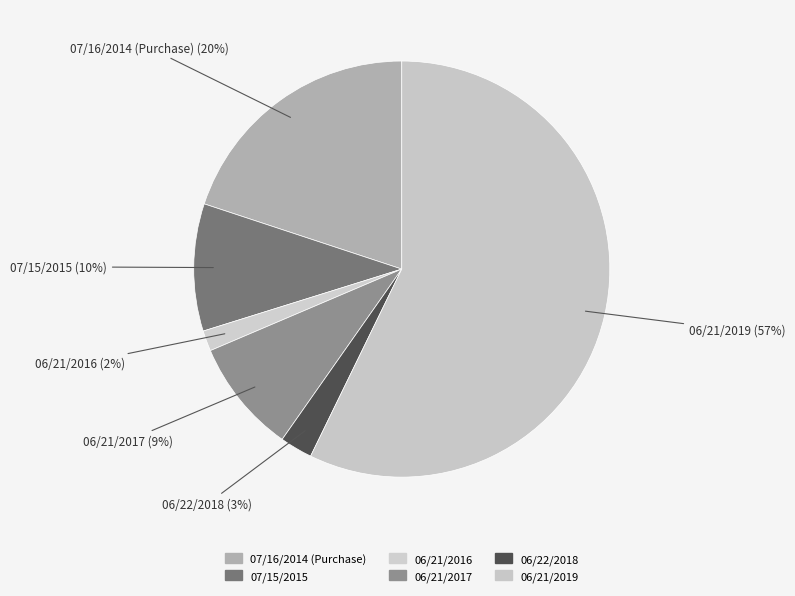

How many slices are in this pie chart?

6